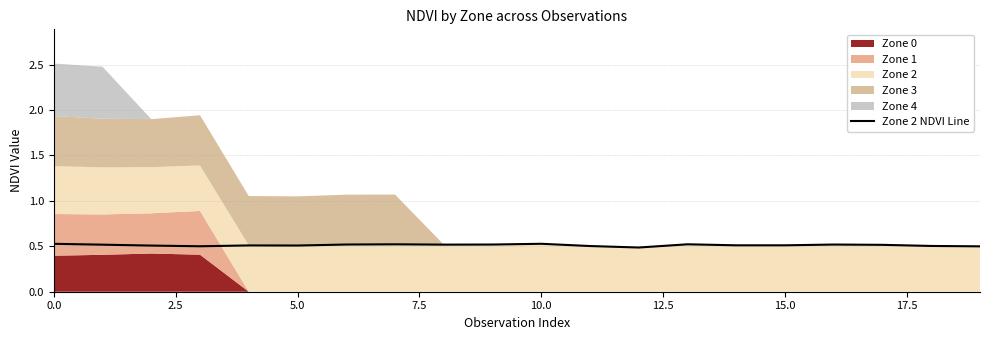

Reading left to right, transcribe all the data shown in this chart.

0.5	0.5	0.5	0.5	0.5	0.5	0.5	0.5	0.5	0.5	0.5	0.5	0.5	0.5	0.5	0.5	0.5	0.5	0.5	0.5